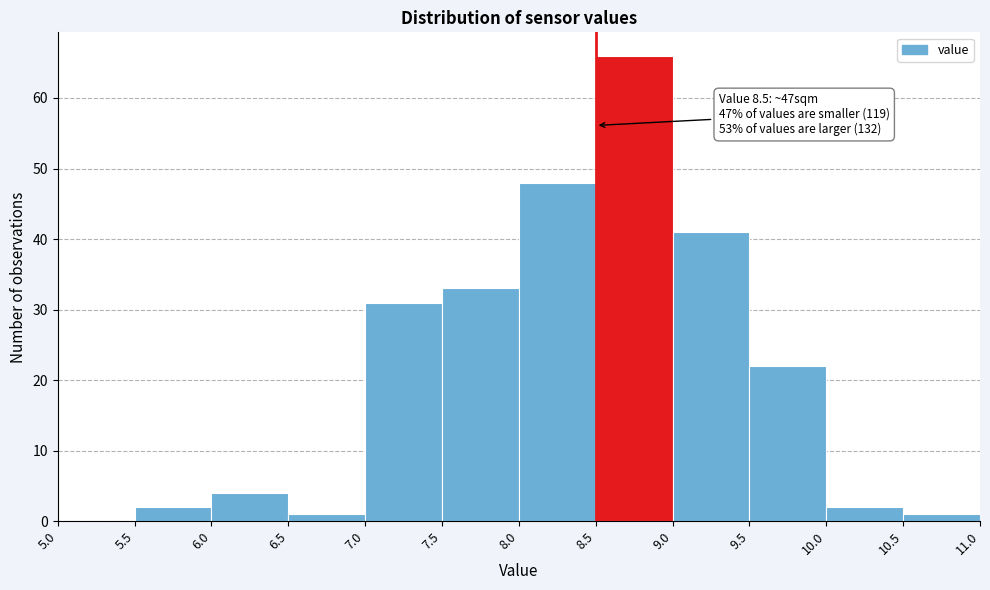

Over which range of the x-axis is the bar tallest?

8.5 to 9.0